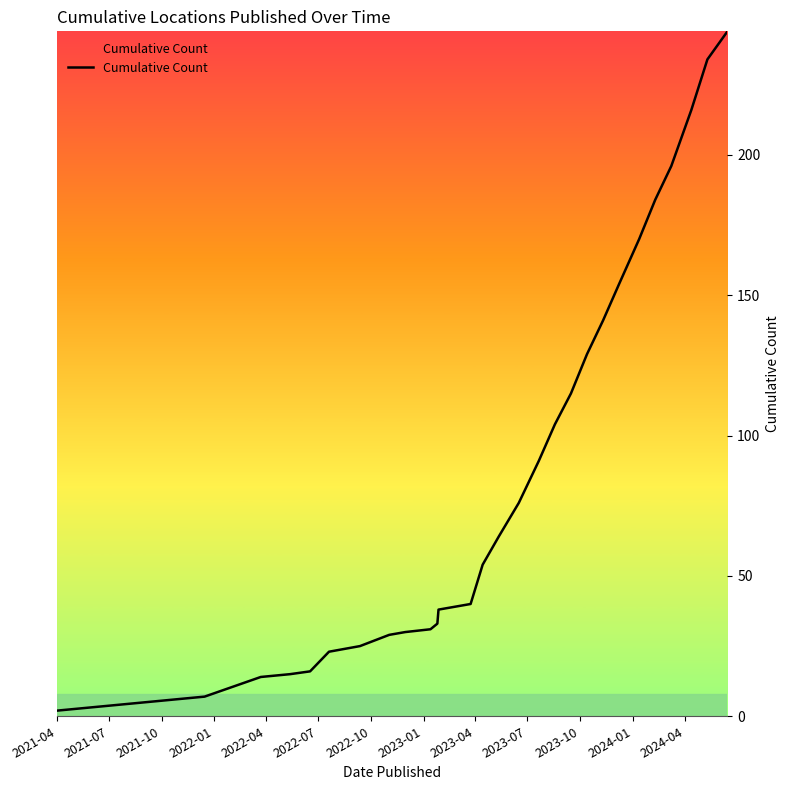

What is the greatest value displayed?

244